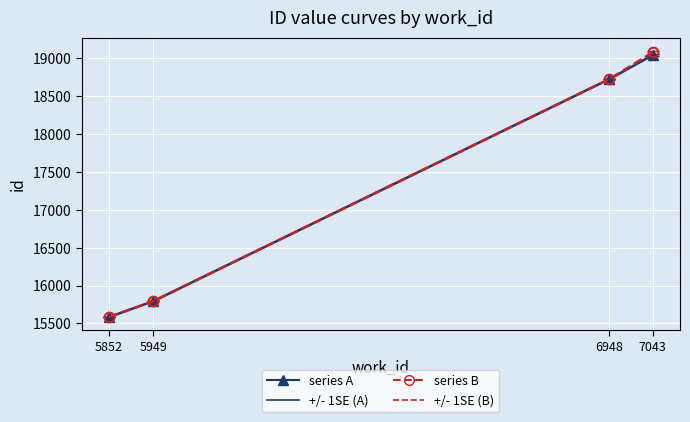

How many distinct data groups are displayed?

2